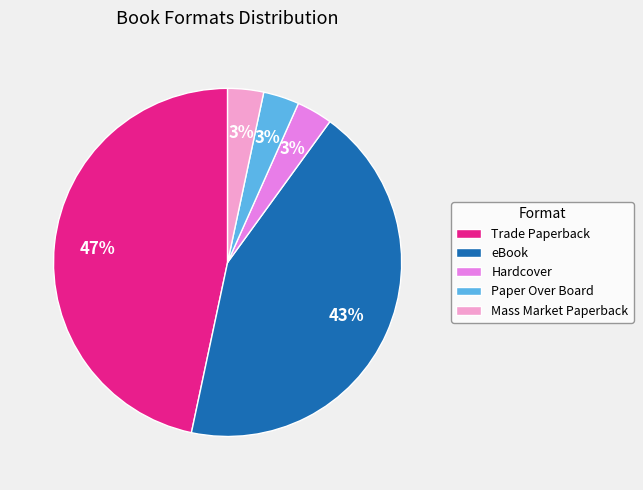

Between Trade Paperback and Mass Market Paperback, which is larger?

Trade Paperback